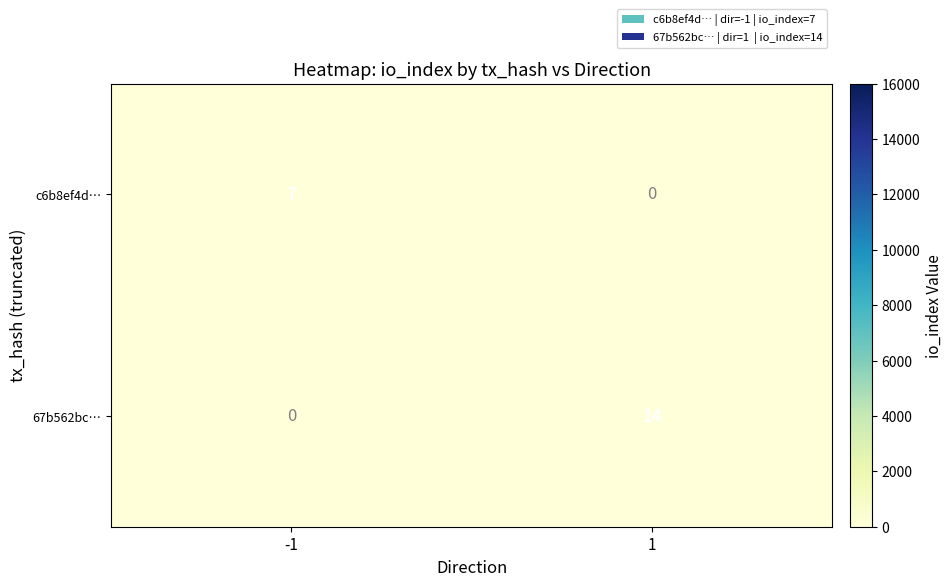

The value of 67b562bc… at 1 is 14. True or false?

True